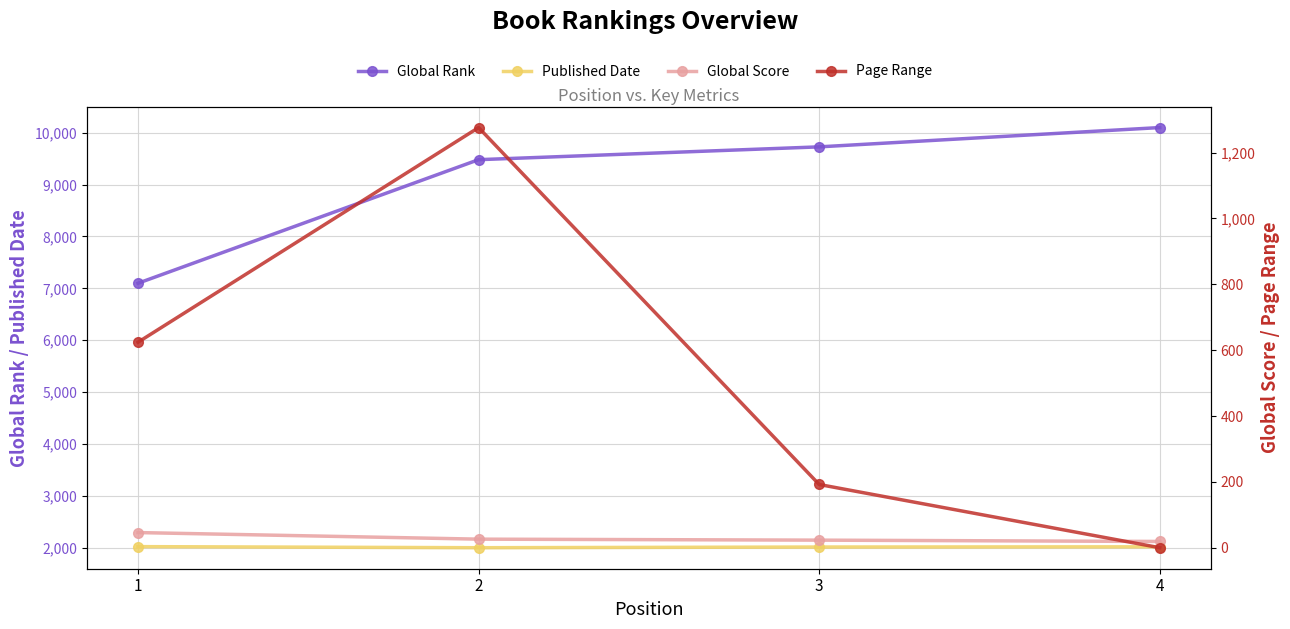

The value of Page Range at 2 is 727. True or false?

False